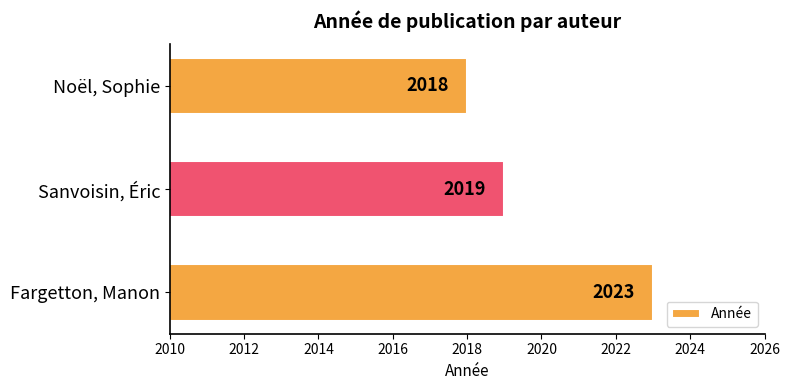

What is the ratio of the value at Noël, Sophie to the value at Sanvoisin, Éric?

1.0